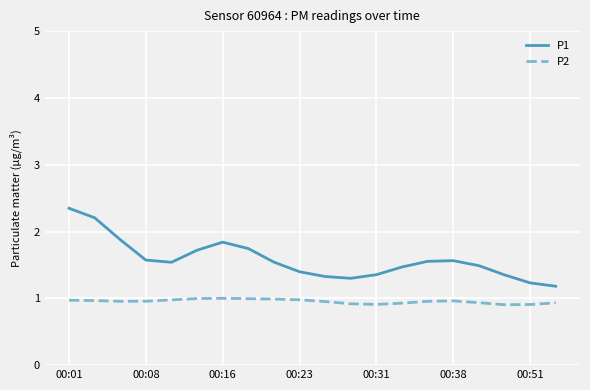

What is the greatest value displayed?

2.3